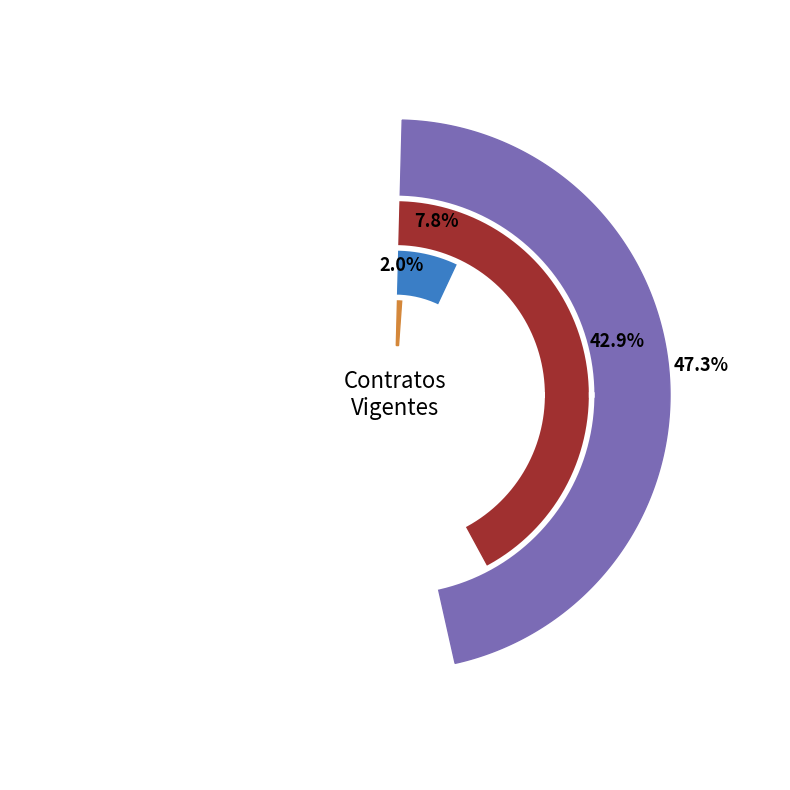

To the nearest percent, what is the combined percentage of 007/2017 and 005/2017?

16%